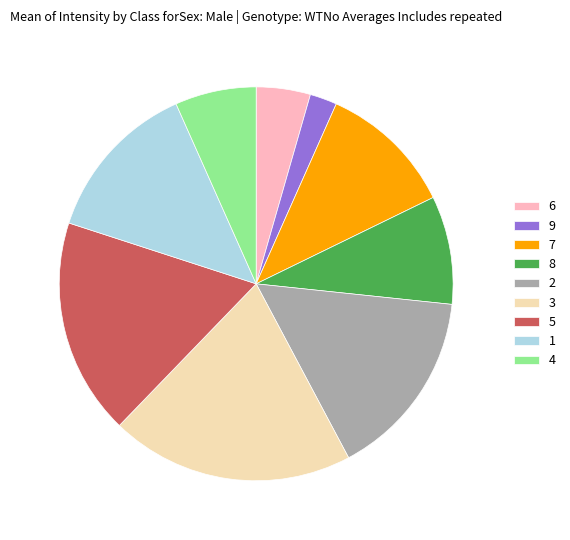

Does 3 represent more than half of the total?

No